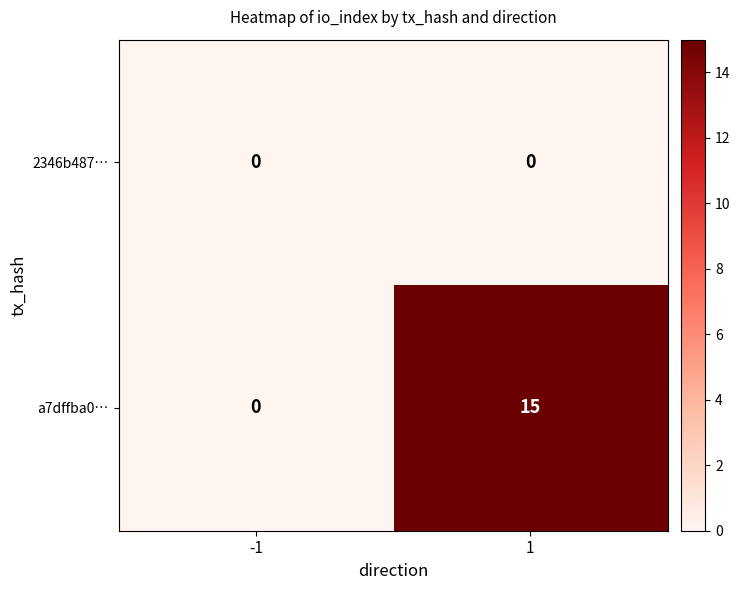

What is the difference between the maximum and minimum values in the a7dffba0… series?

15